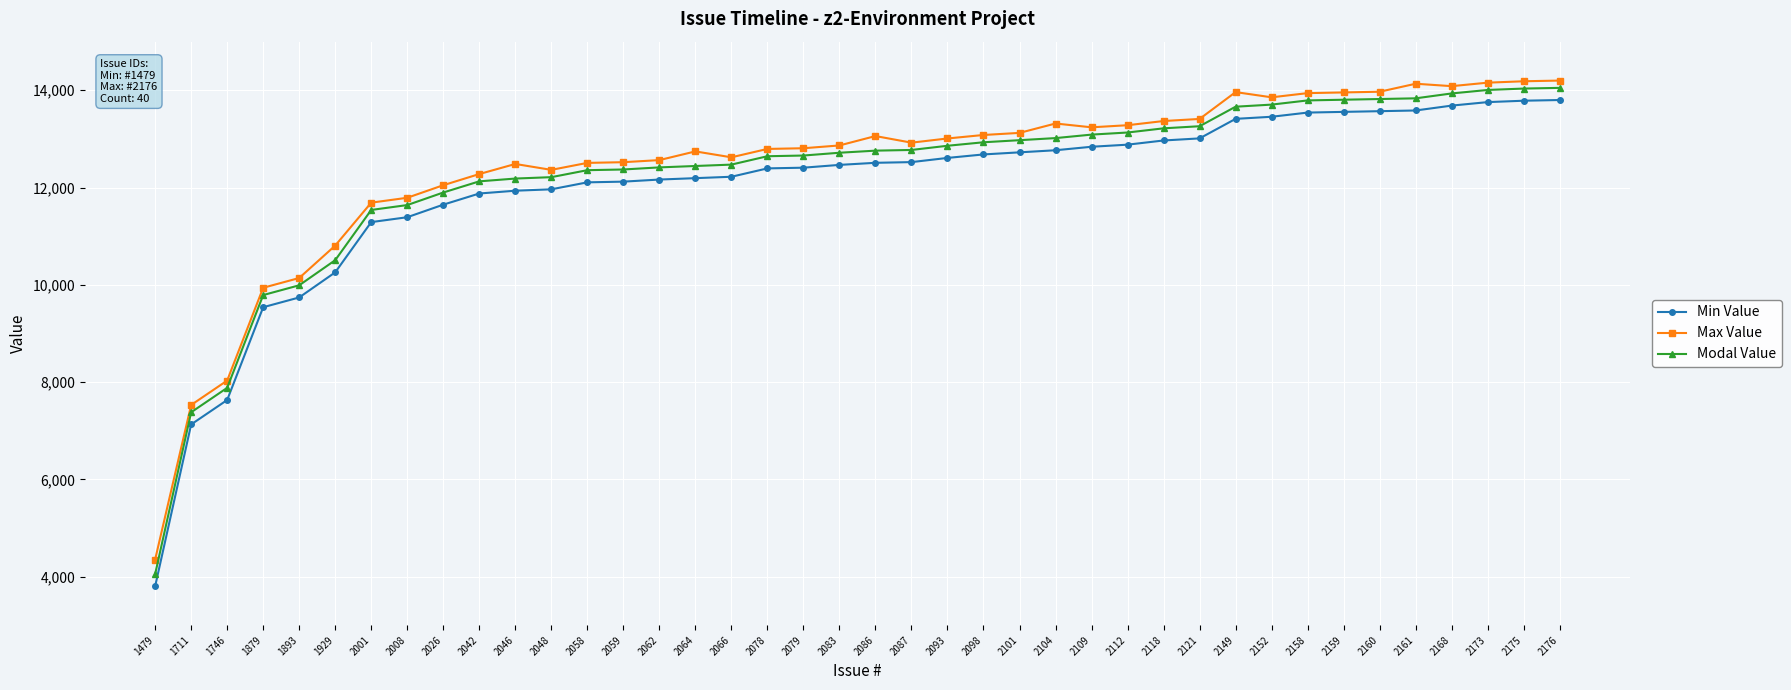

What are all the series names shown in the legend?

Min Value, Max Value, Modal Value